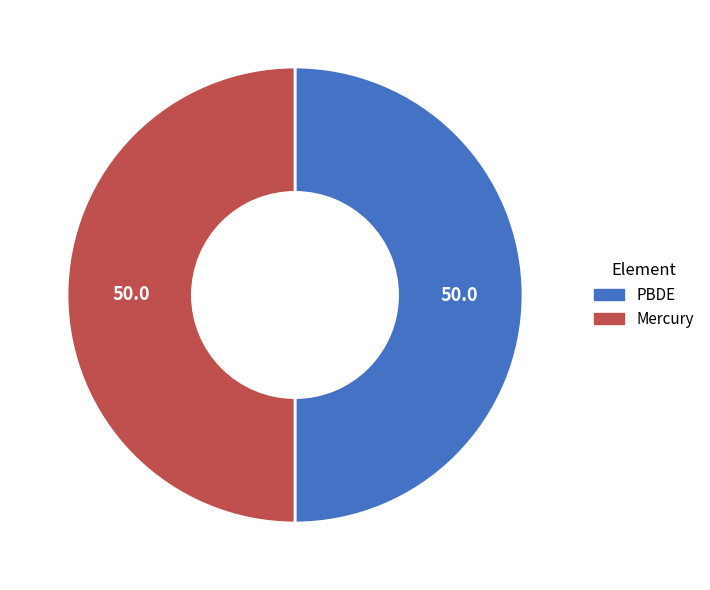

How many segments does this pie chart have?

2